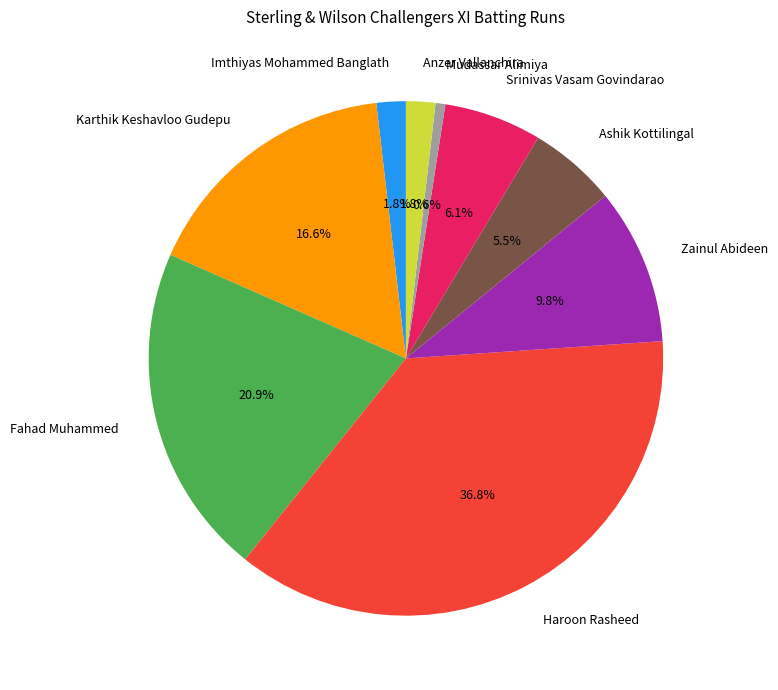

Which category has the biggest portion of the pie?

Haroon Rasheed